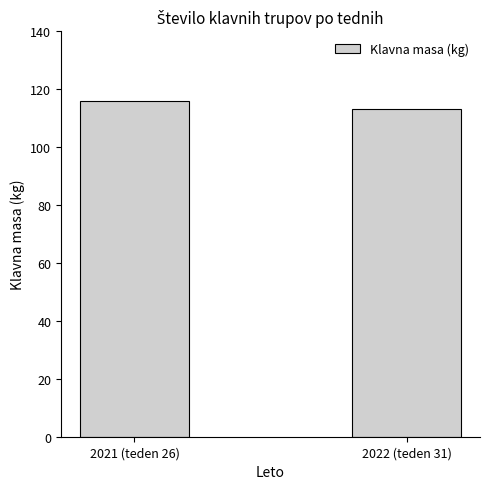

Is it true that the value at 2022 (teden 31) is 113?

True